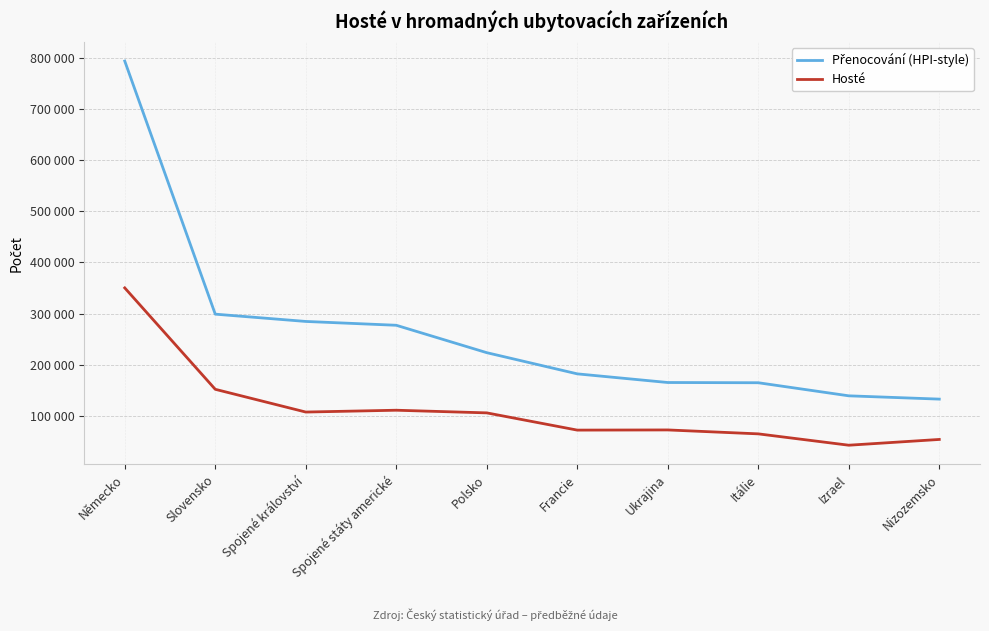

Does the chart have visible grid lines?

Yes